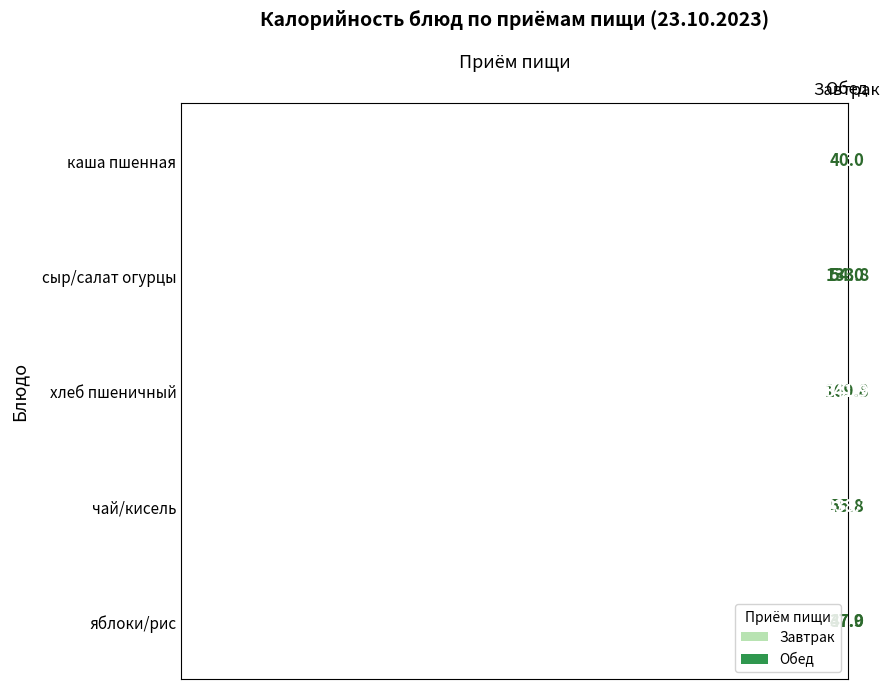

What is the difference between the maximum and minimum values in the сыр/салат огурцы series?

79.8